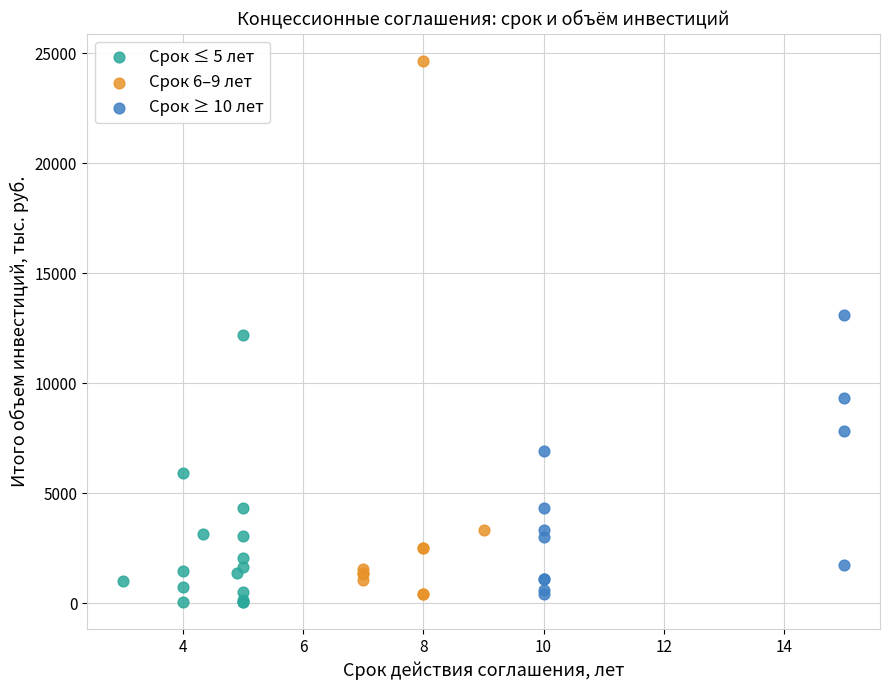

Which series reaches the maximum Y coordinate?

Срок 6–9 лет